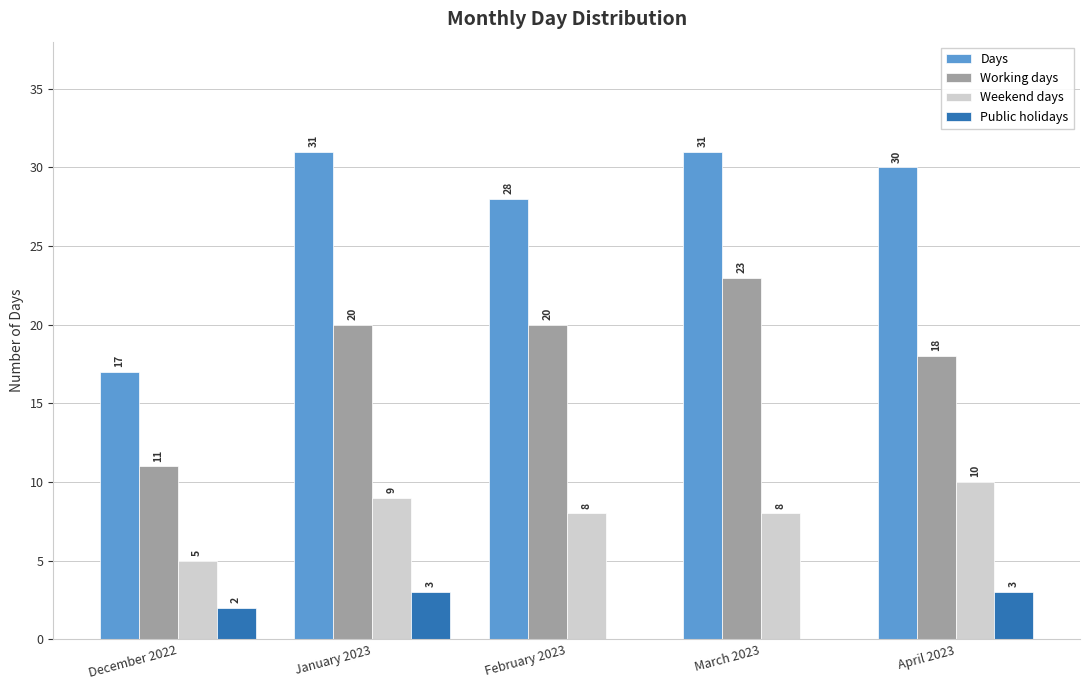

Reading left to right, transcribe all the data shown in this chart.

Days: December 2022=17	January 2023=31	February 2023=28	March 2023=31	April 2023=30
Working days: December 2022=11	January 2023=20	February 2023=20	March 2023=23	April 2023=18
Weekend days: December 2022=5	January 2023=9	February 2023=8	March 2023=8	April 2023=10
Public holidays: December 2022=2	January 2023=3	February 2023=0	March 2023=0	April 2023=3